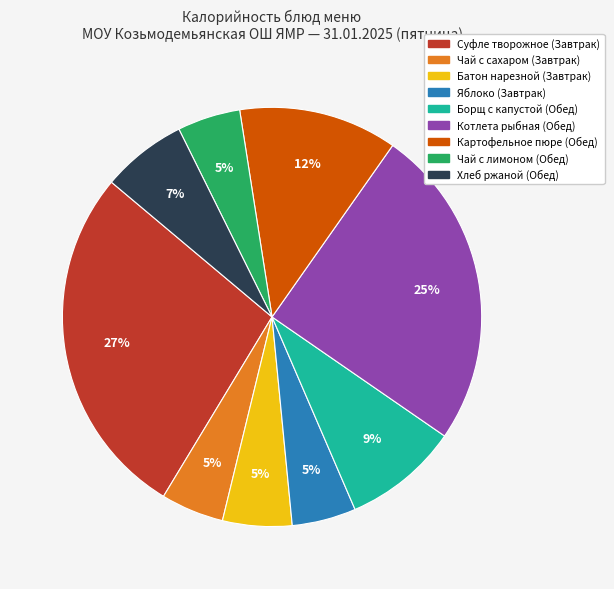

To the nearest percent, what percentage of the pie is Картофельное пюре (Обед)?

12%